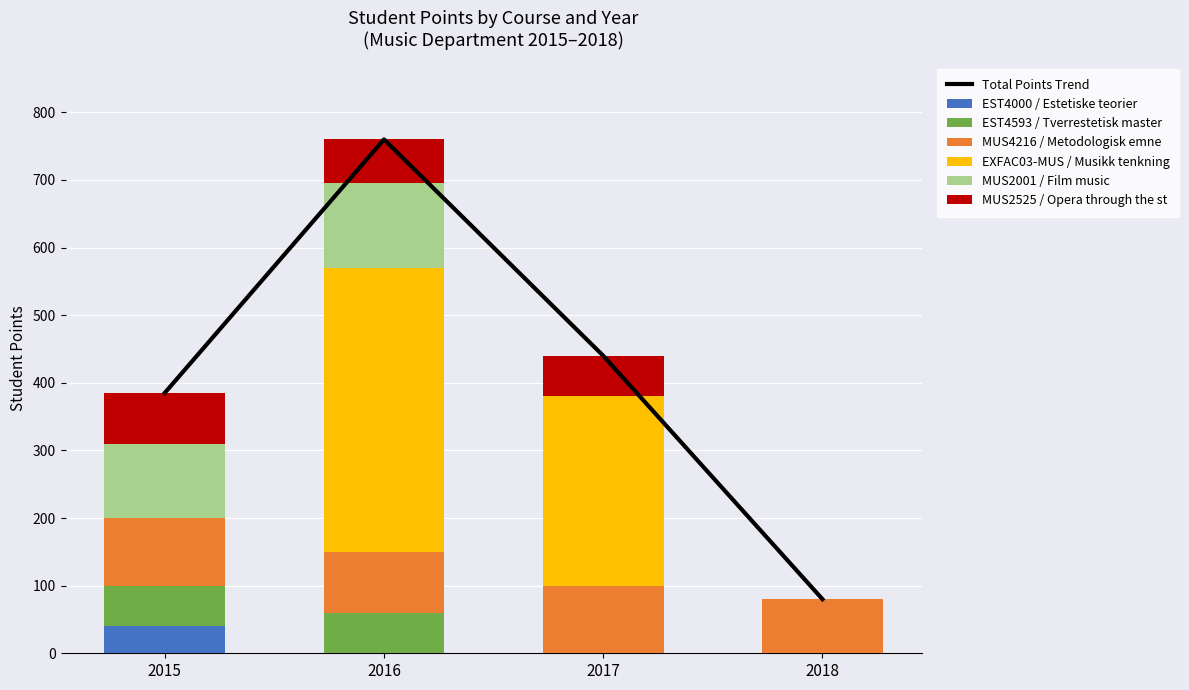

List the series in order of their peak value, highest first.

EXFAC03-MUS / Musikk tenkning, MUS2001 / Film music, MUS4216 / Metodologisk emne, MUS2525 / Opera through the st, EST4593 / Tverrestetisk master, EST4000 / Estetiske teorier